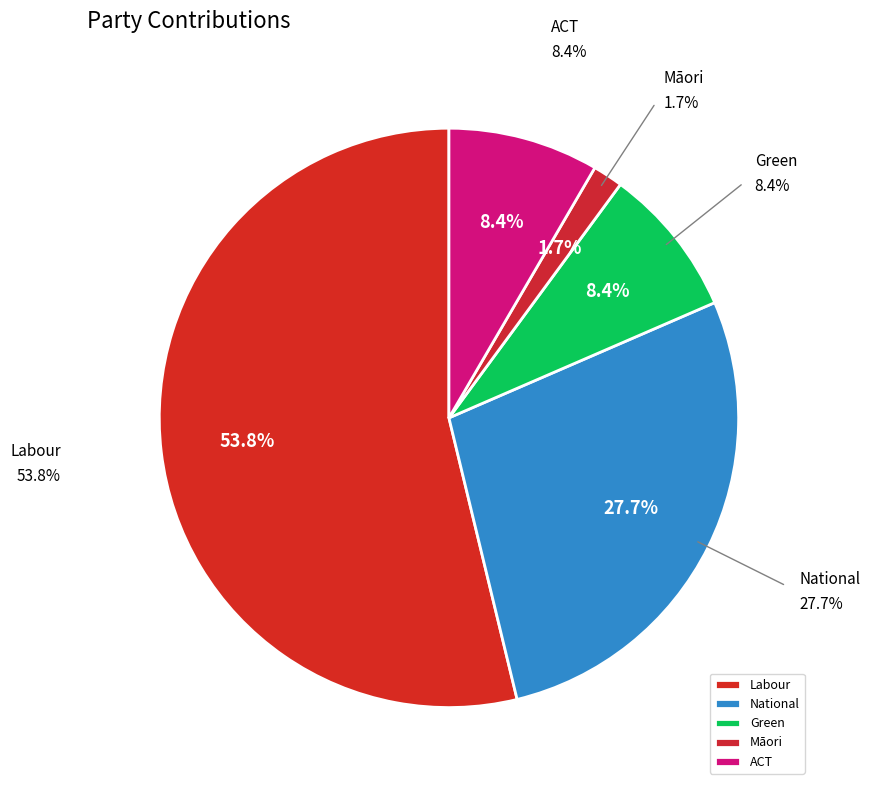

How many segments does this pie chart have?

5